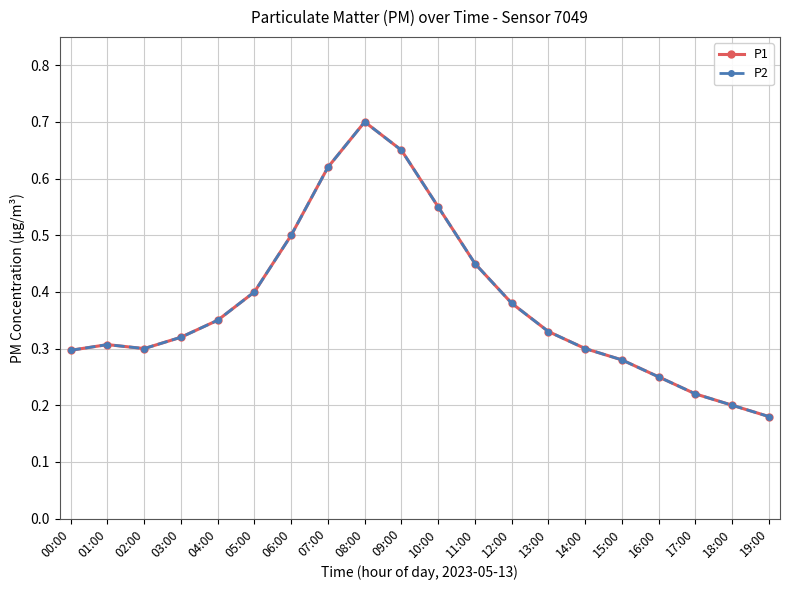

Does the chart have visible grid lines?

Yes